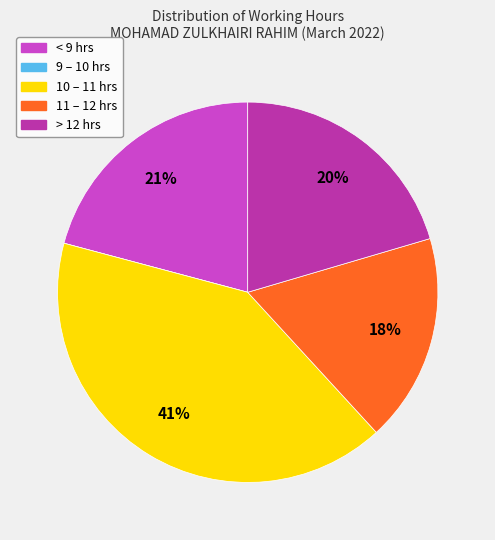

To the nearest percent, what is the average slice percentage?

20%